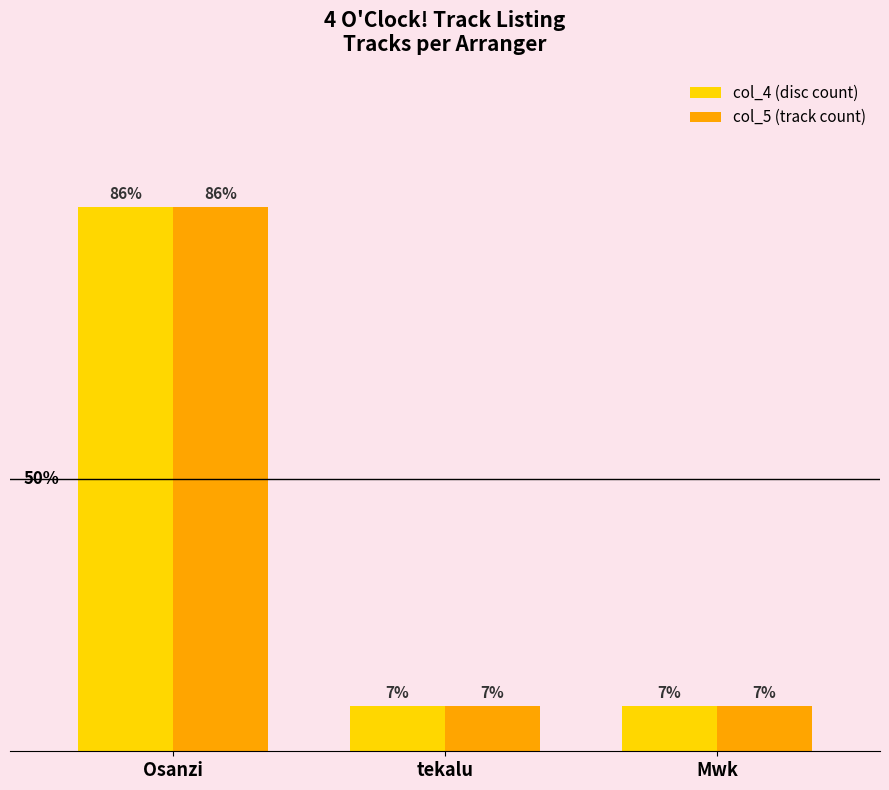

Are the bars grouped side by side (vs. stacked)?

Yes